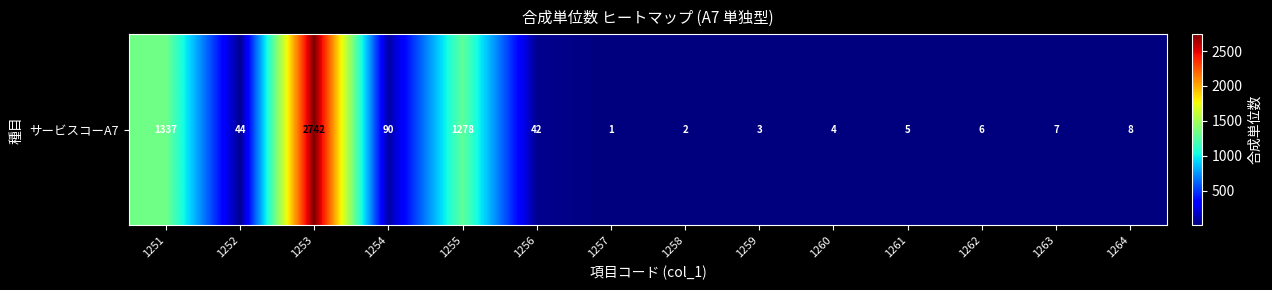

Which has a higher value, 1251 or 1255?

1251